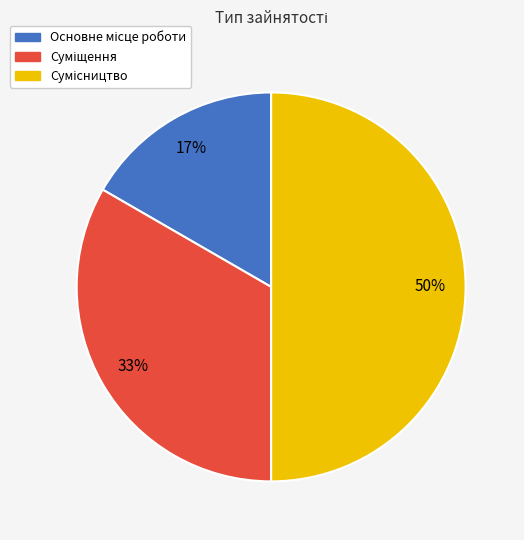

To the nearest percent, what is the difference between the largest and smallest slice percentages?

33%